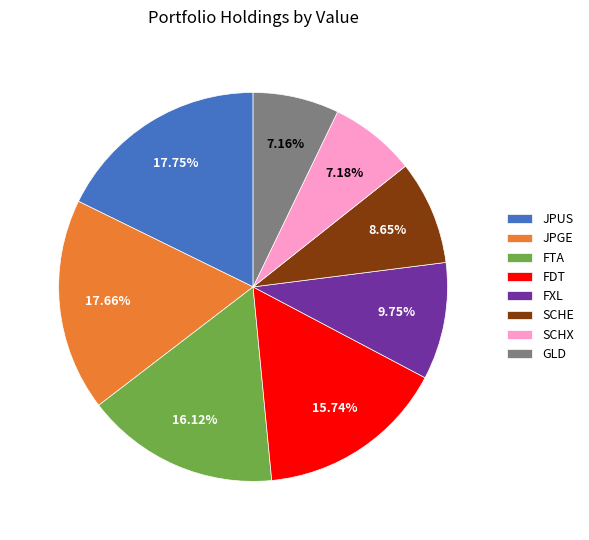

How many slices are in this pie chart?

8